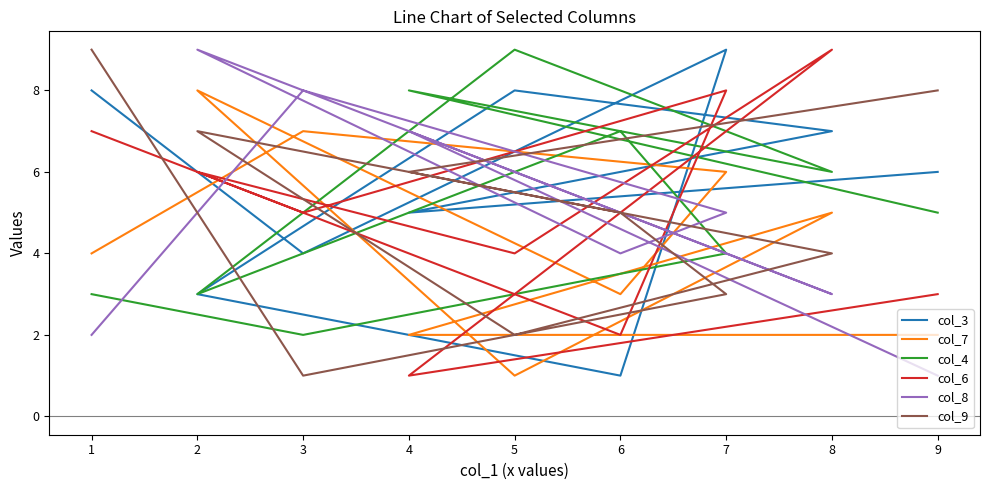

What is the spread (max minus min) of values at 4?

7